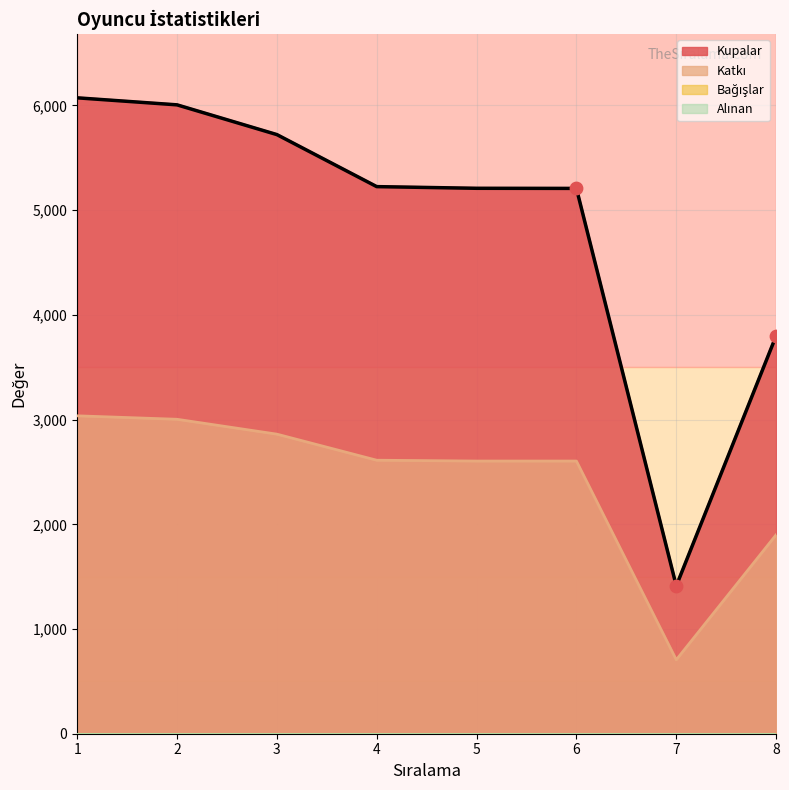

What is the total value across all series at 6?

7812